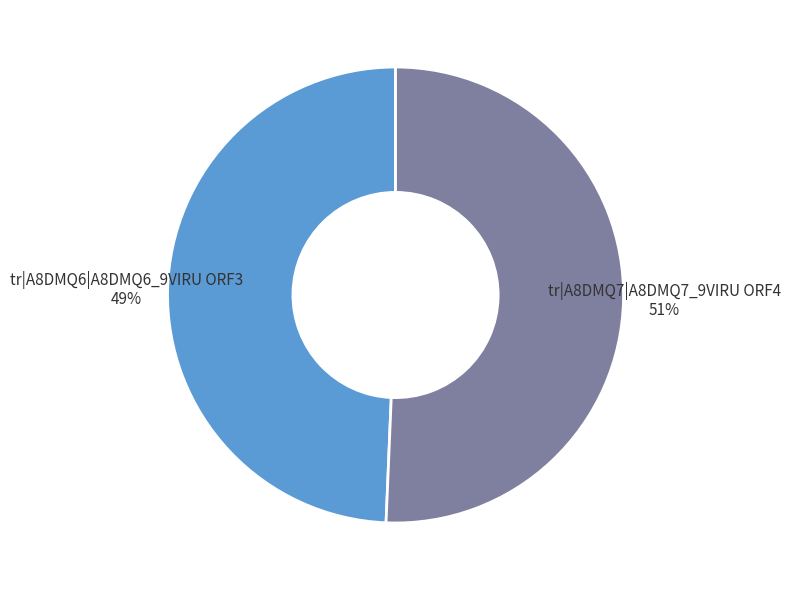

What percentage is the tr|A8DMQ7|A8DMQ7_9VIRU ORF4 slice, to the nearest percent?

51%